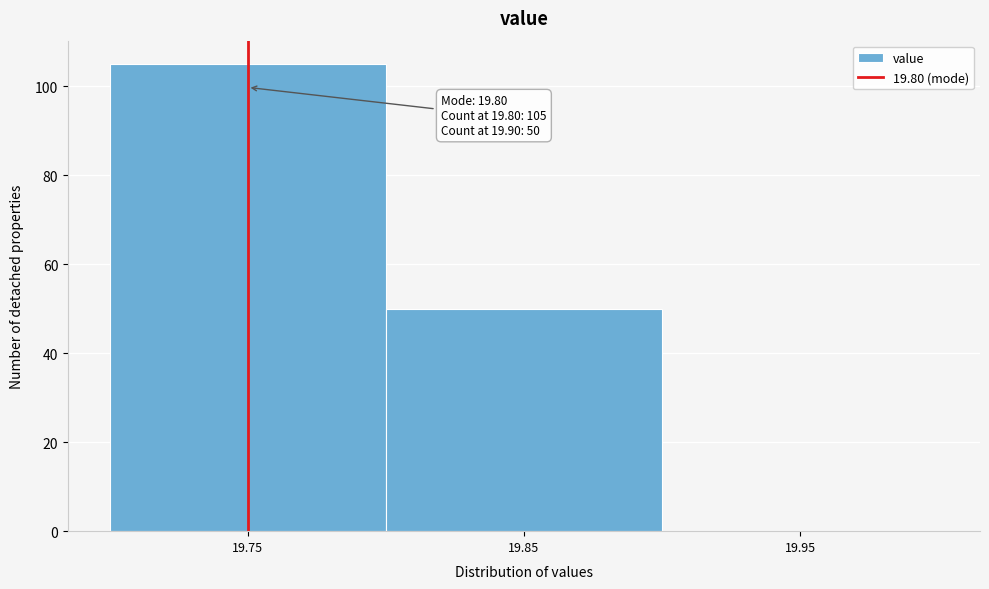

Reading left to right, list all the values displayed in this chart.

19.75=105	19.85=50	19.95=0